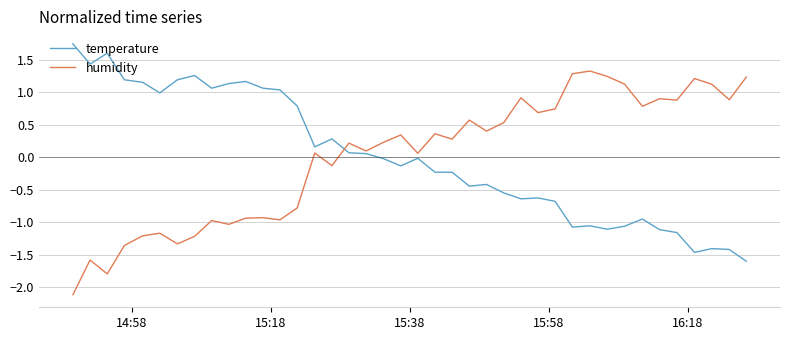

What is the lowest value of the humidity series?

-2.1